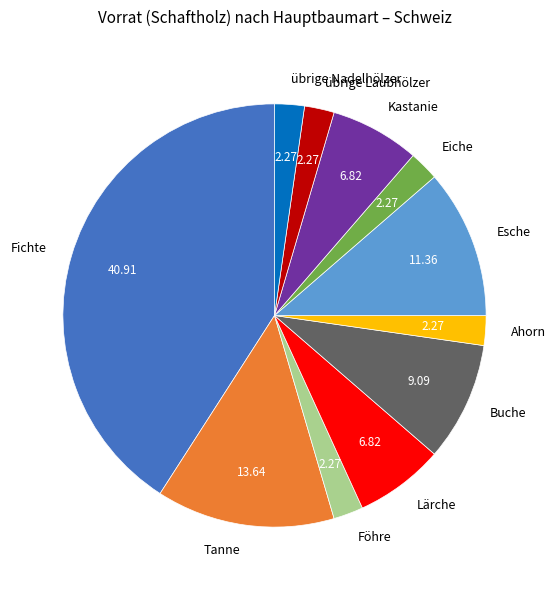

How many slices are in this pie chart?

11